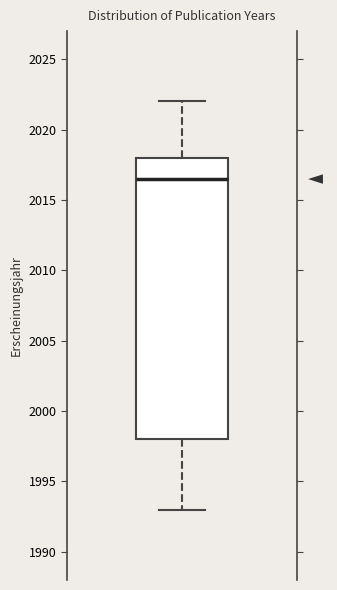

Transcribe this box plot: give where the median line is, the range the box spans, and where the two whiskers end, as read against the y-axis. The values are not printed on the chart, so give them approximately, as read against the axis.

median 2016.5, box 1998.0 to 2018.0, whiskers 1993.0 to 2022.0